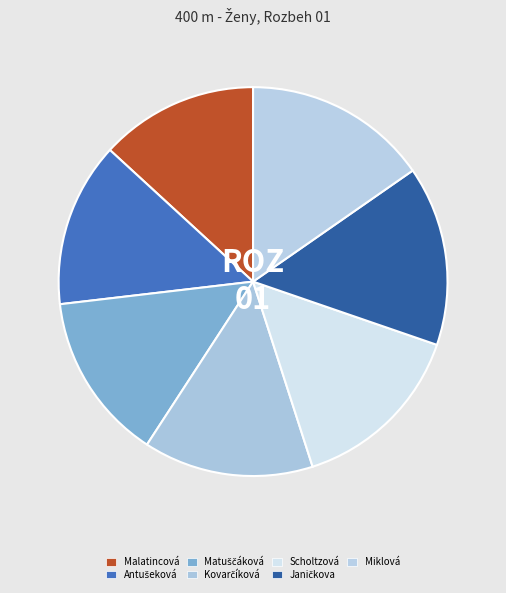

How many segments does this pie chart have?

7